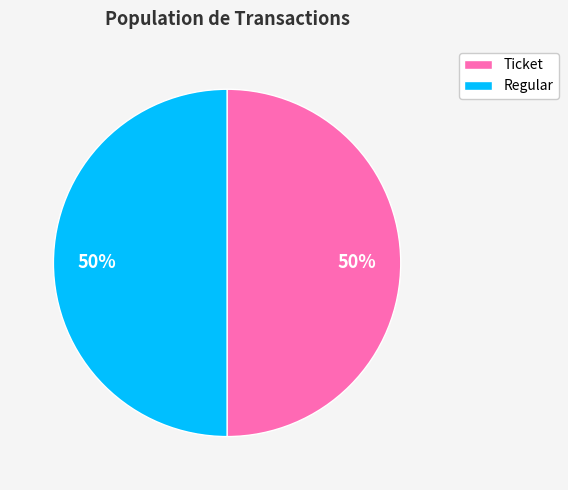

To the nearest percent, what is the combined percentage of Regular and Ticket?

100%